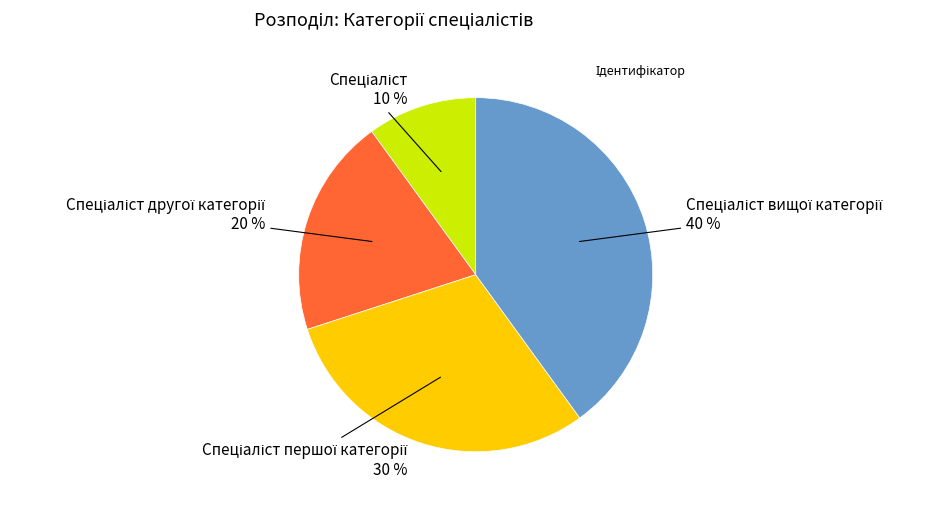

Is there any slice that represents more than half of the pie?

No